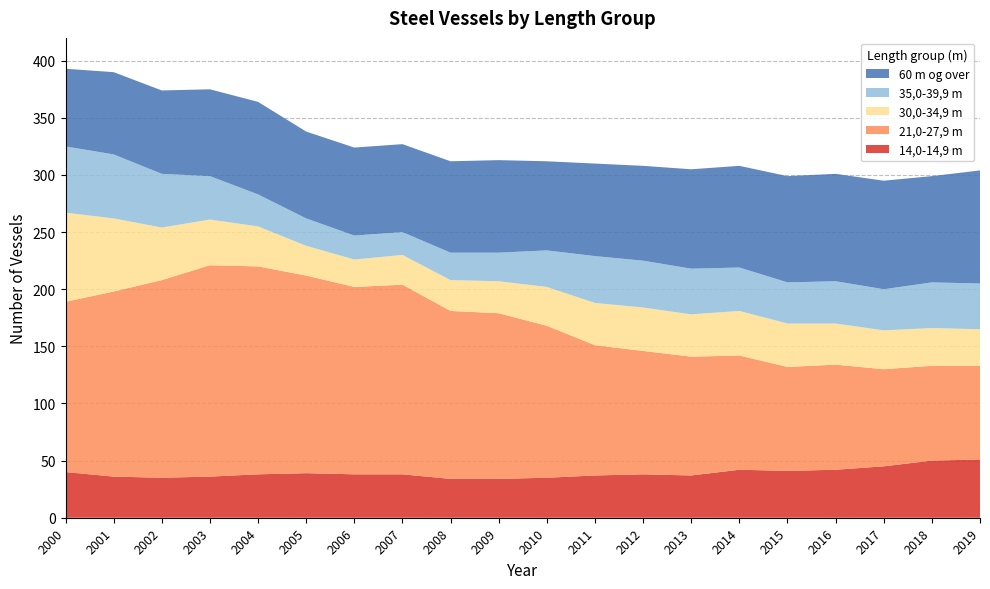

Reading left to right, list all the values displayed in this chart.

14,0-14,9 m: 2000=40	2001=36	2002=35	2003=36	2004=38	2005=39	2006=38	2007=38	2008=34	2009=34	2010=35	2011=37	2012=38	2013=37	2014=42	2015=41	2016=42	2017=45	2018=50	2019=51
21,0-27,9 m: 2000=149	2001=162	2002=173	2003=185	2004=182	2005=173	2006=164	2007=166	2008=147	2009=145	2010=133	2011=114	2012=108	2013=104	2014=100	2015=91	2016=92	2017=85	2018=83	2019=82
30,0-34,9 m: 2000=78	2001=64	2002=46	2003=40	2004=35	2005=26	2006=24	2007=26	2008=27	2009=28	2010=34	2011=37	2012=38	2013=37	2014=39	2015=38	2016=36	2017=34	2018=33	2019=32
35,0-39,9 m: 2000=58	2001=56	2002=47	2003=38	2004=28	2005=24	2006=21	2007=20	2008=24	2009=25	2010=32	2011=41	2012=41	2013=40	2014=38	2015=36	2016=37	2017=36	2018=40	2019=40
60 m og over: 2000=68	2001=72	2002=73	2003=76	2004=81	2005=76	2006=77	2007=77	2008=80	2009=81	2010=78	2011=81	2012=83	2013=87	2014=89	2015=93	2016=94	2017=95	2018=93	2019=99